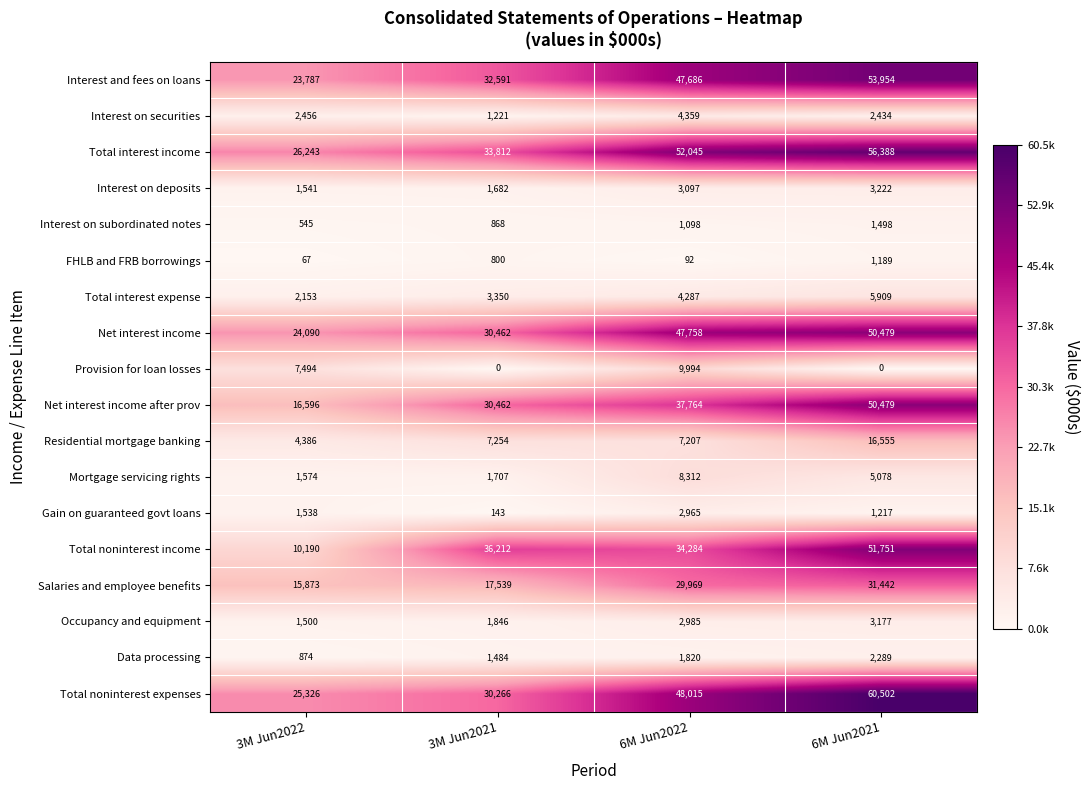

Is it true that Total interest expense equals 3171 at 6M Jun2021?

False